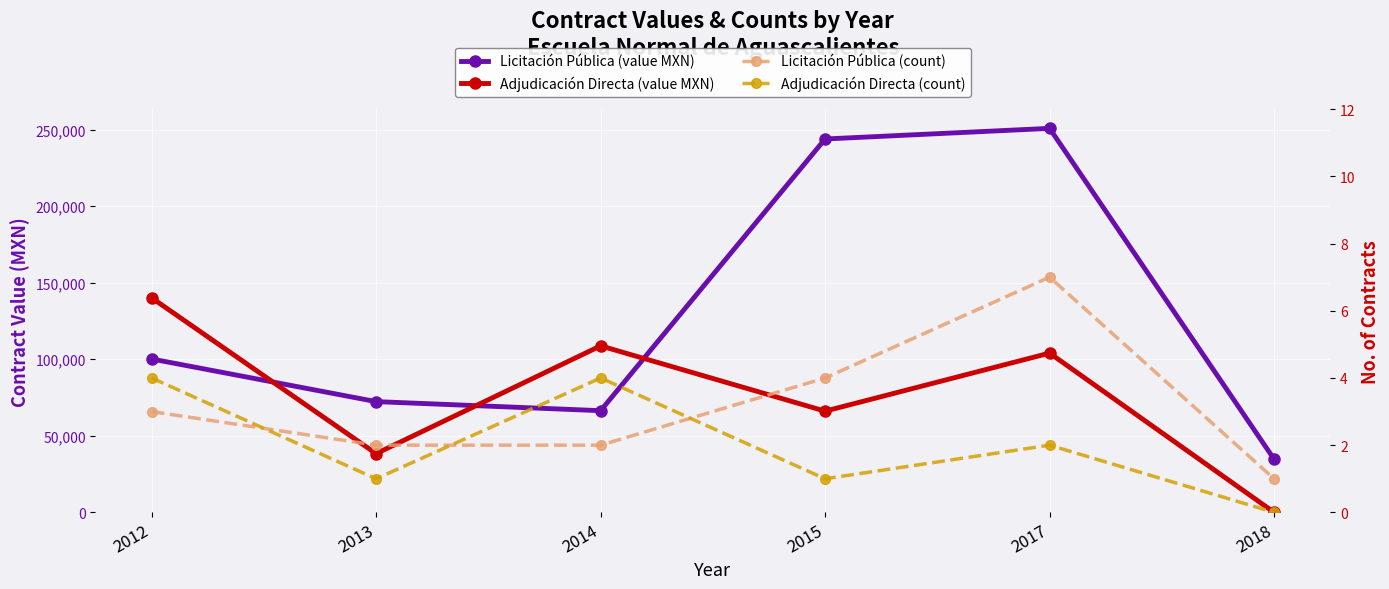

What is the approximate value of Licitación Pública (count) at 2018?

1.0